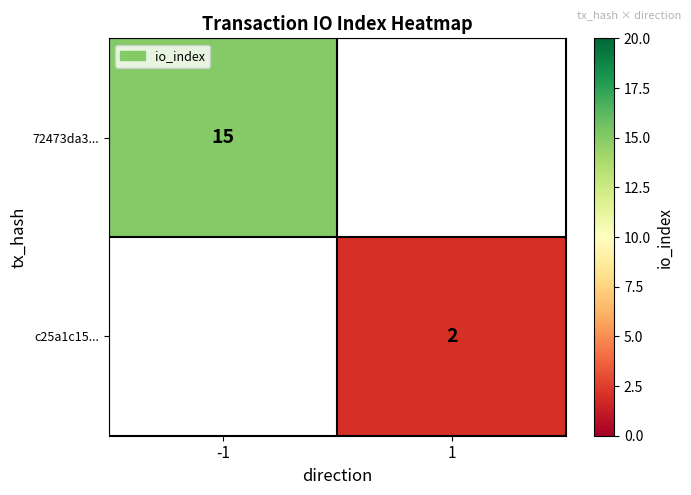

At how many categories does at least one series exceed 5?

1